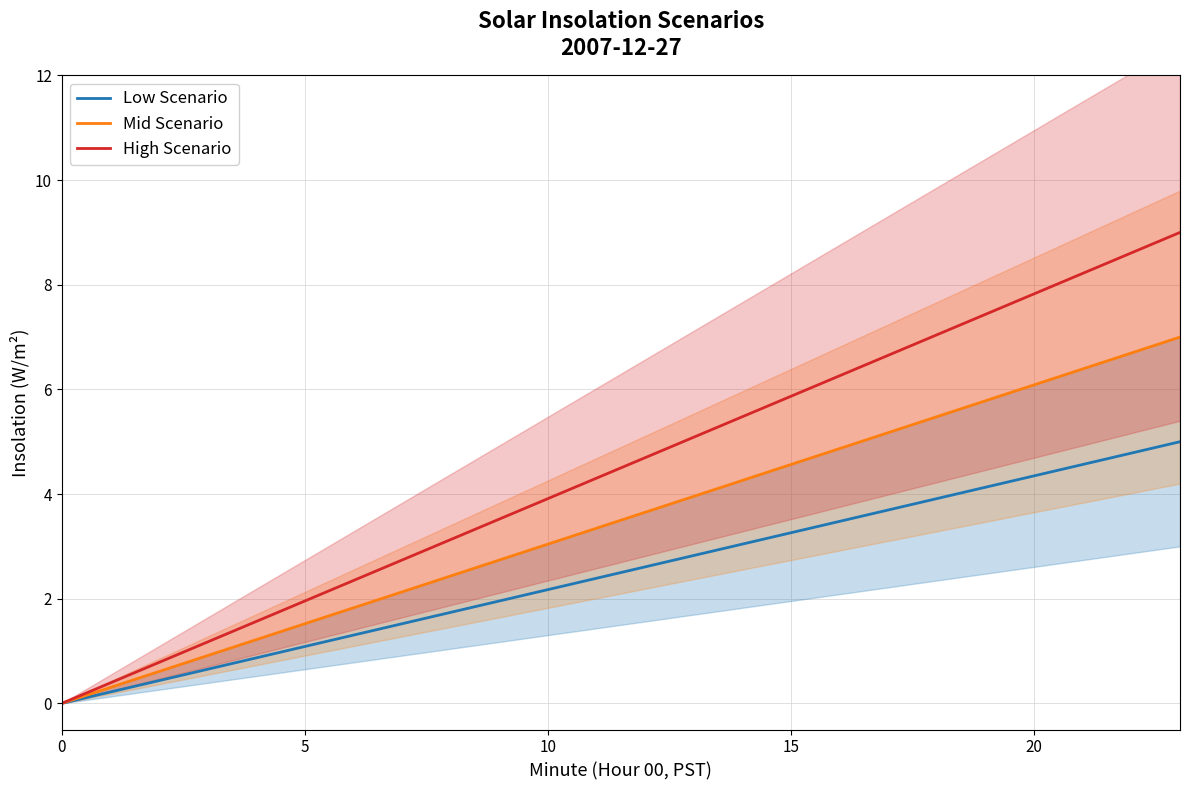

True or false: Mid Scenario has more than 1 interior local peaks.

False